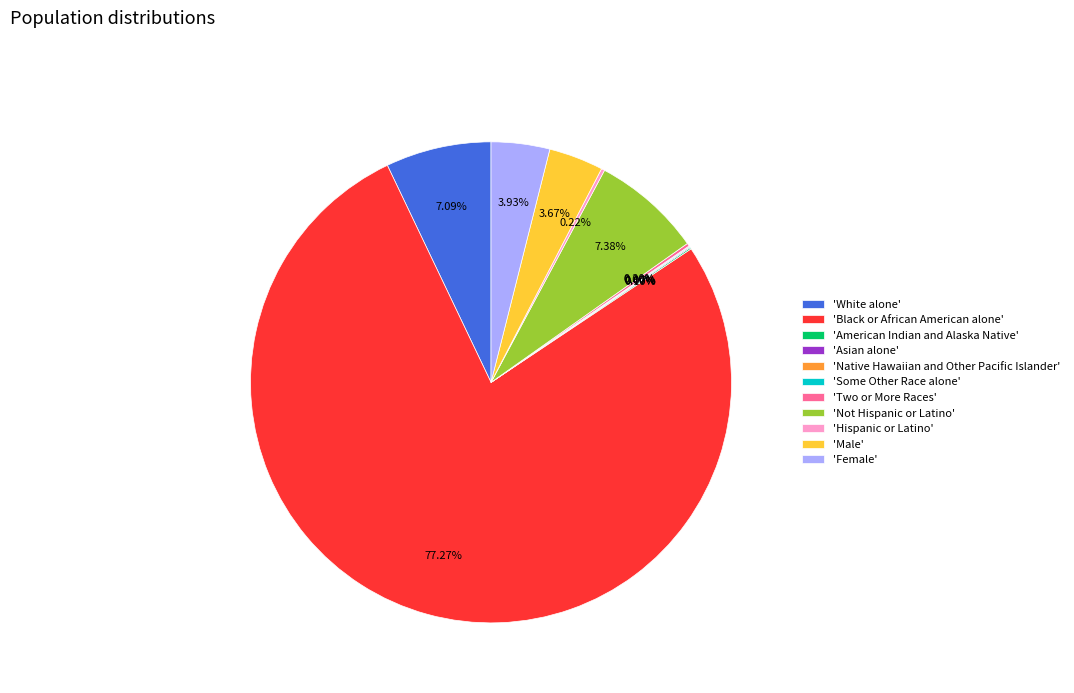

Which category has the biggest portion of the pie?

'Black or African American alone'